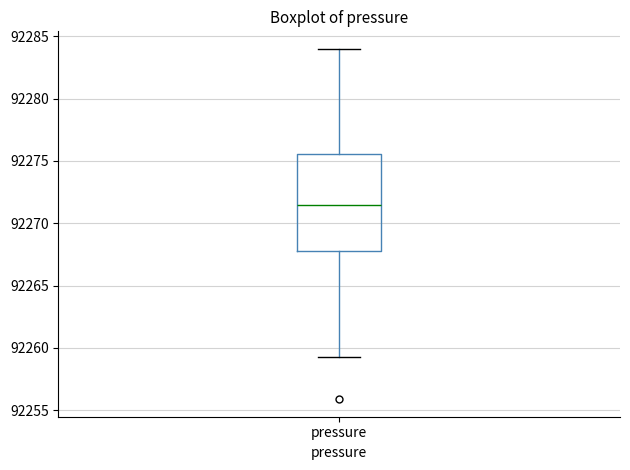

Transcribe this box plot: give where the median line is, the range the box spans, and where the two whiskers end, as read against the y-axis. The values are not printed on the chart, so give them approximately, as read against the axis.

median 92271.5, box 92268.0 to 92275.5, whiskers 92259.5 to 92284.0